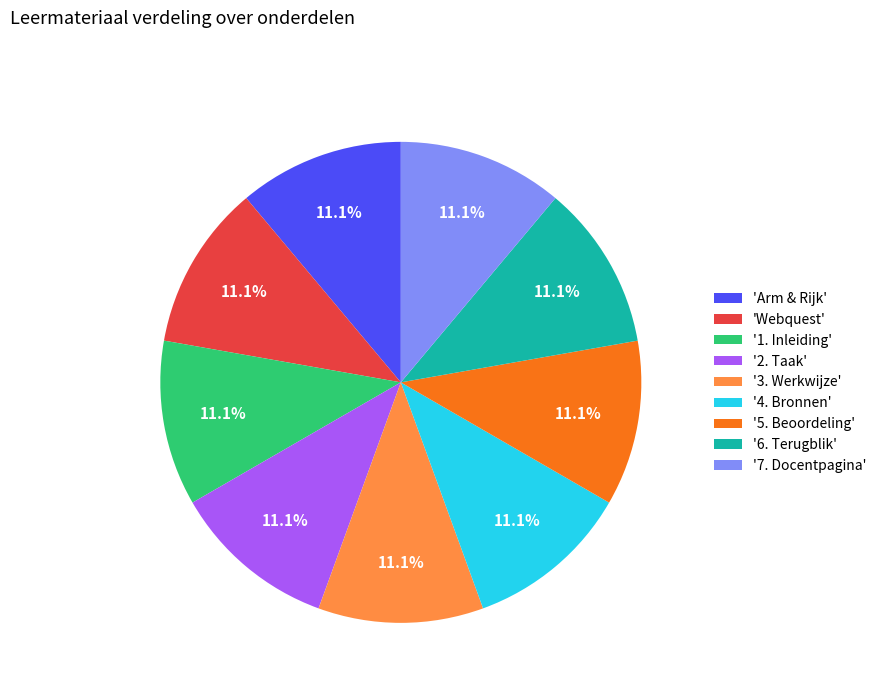

Does '1. Inleiding' account for over 50% of the chart?

No